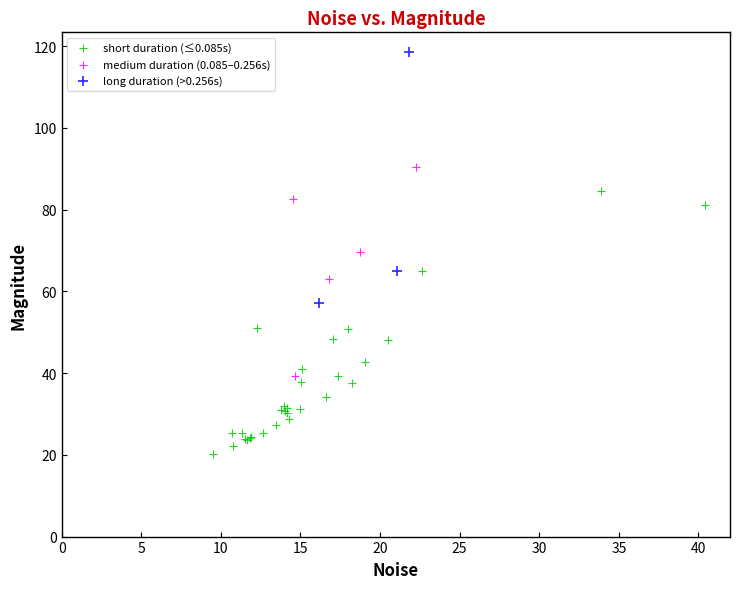

Which series contains the lowest Y value?

short duration (≤0.085s)